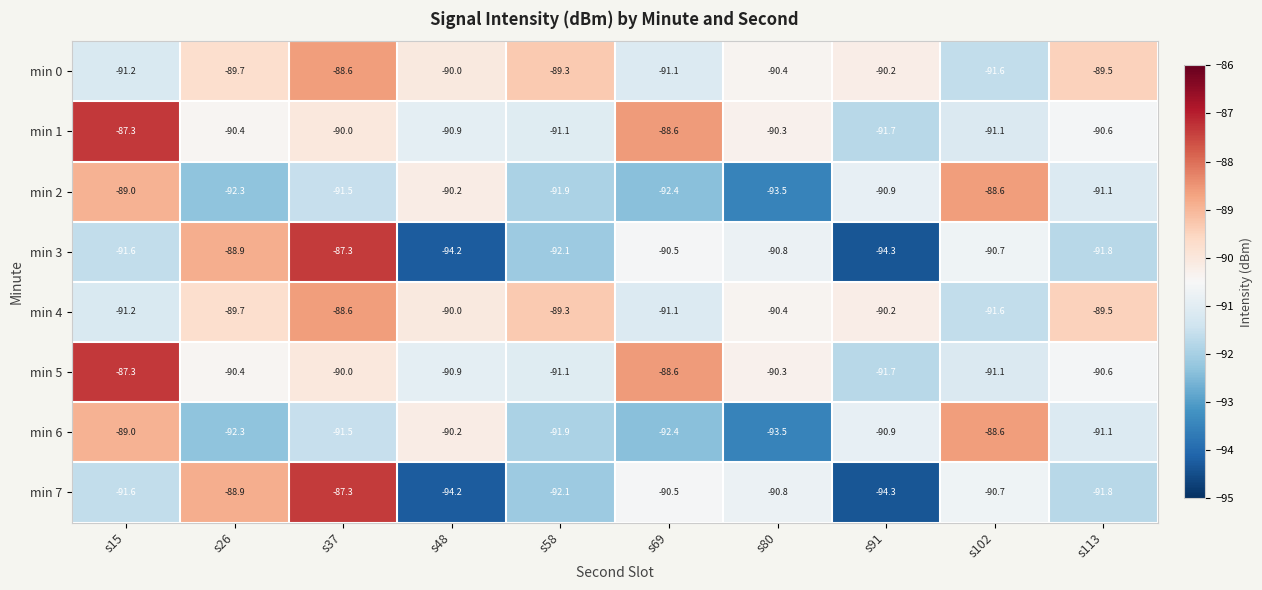

Where does the min 1 series first go above -90?

s15